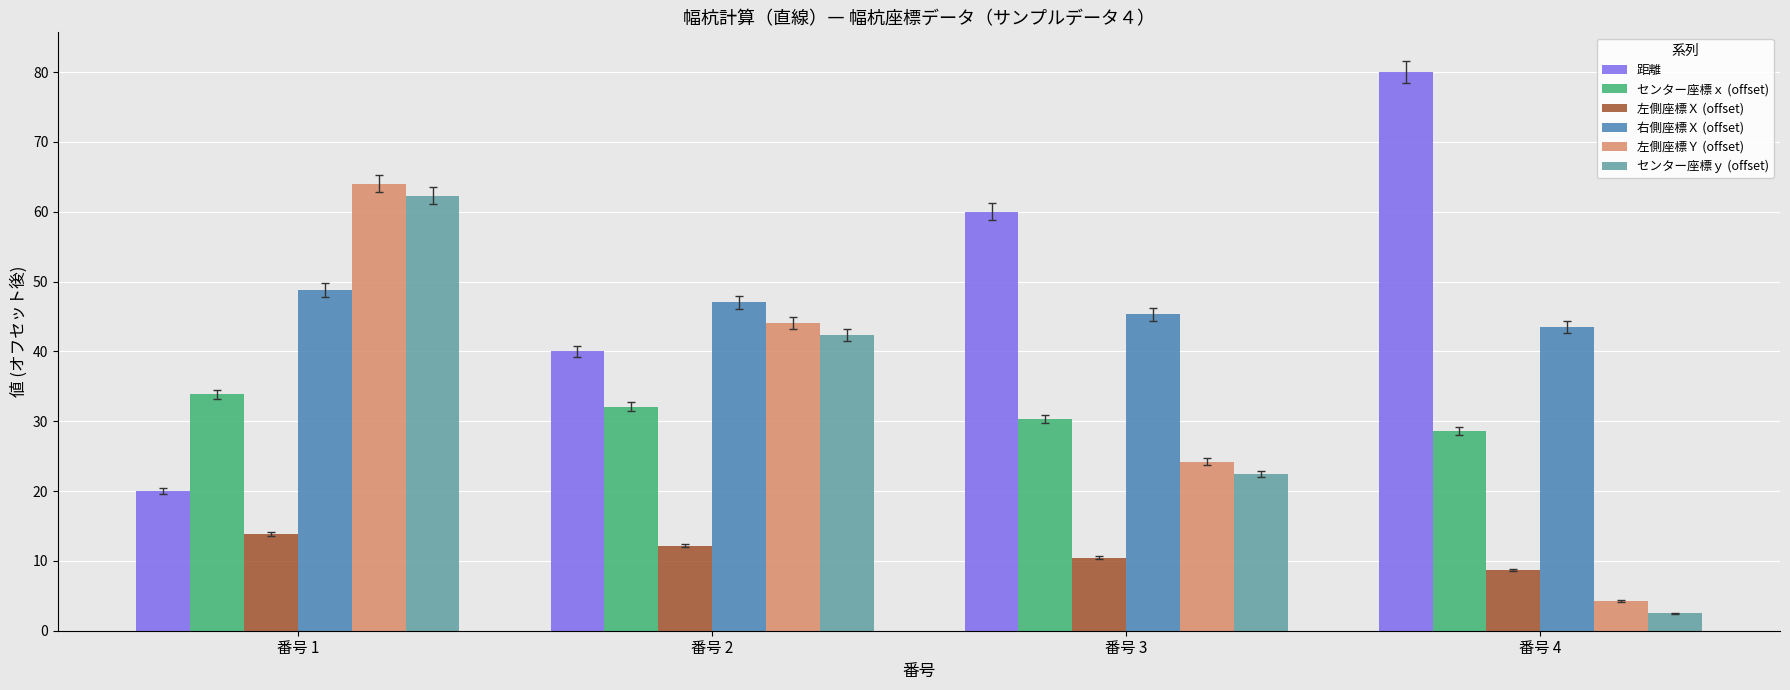

What is the value of the 距離 bar at the 3rd from the left?

60.0